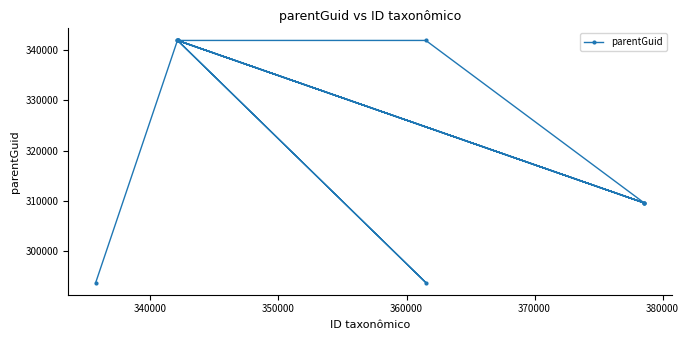

What is the value of the 9th point from the left?

309584